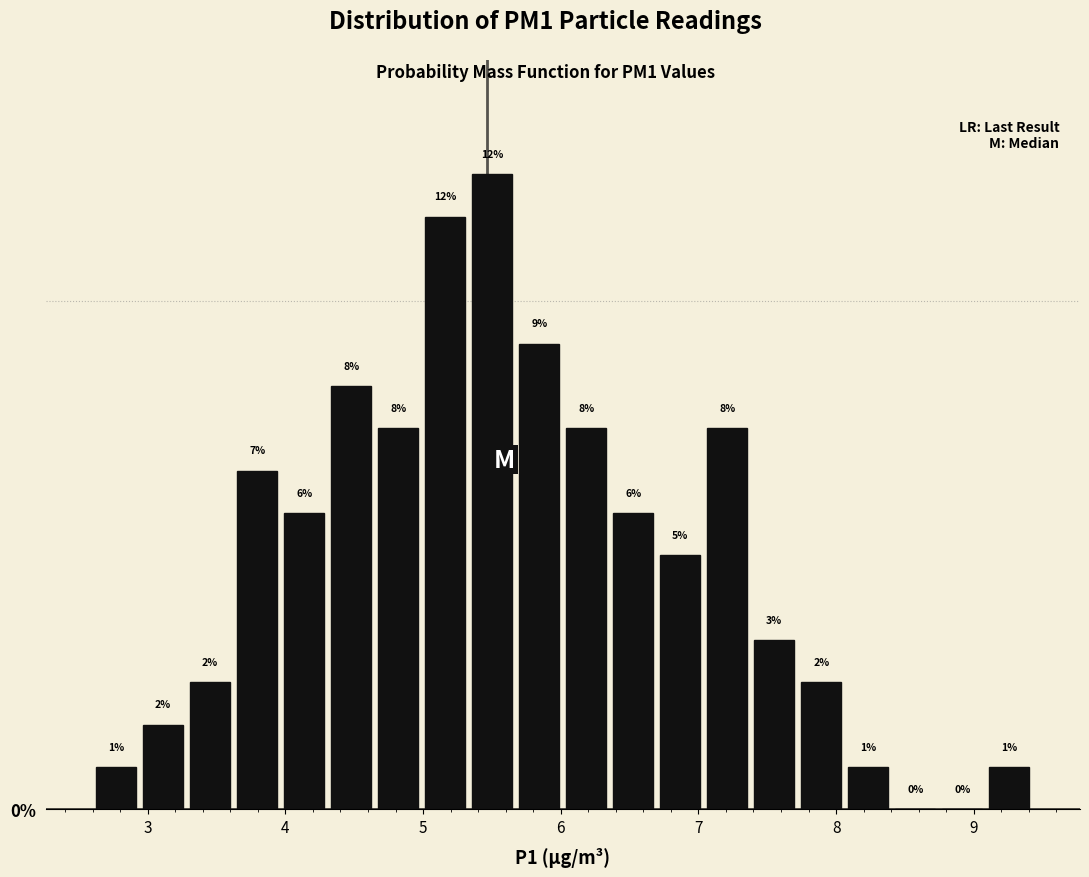

Read against the x-axis, roughly where is the centre of the tallest bar?

5.5